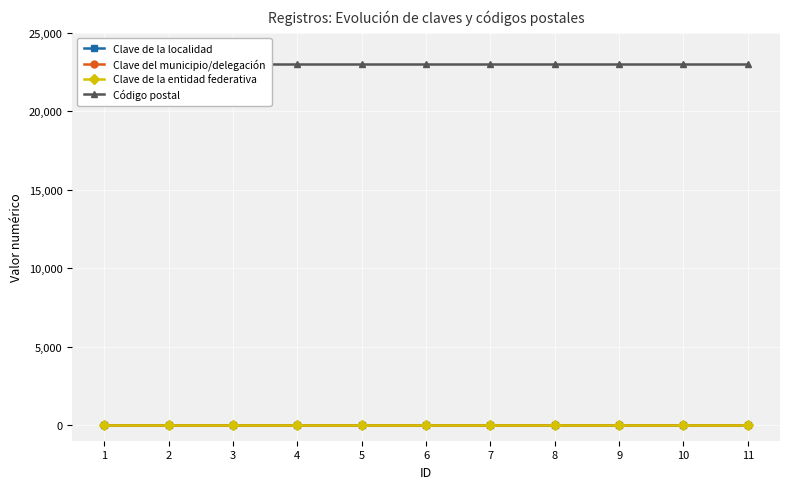

True or false: Clave del municipio/delegación and Clave de la entidad federativa intersect in this chart.

False